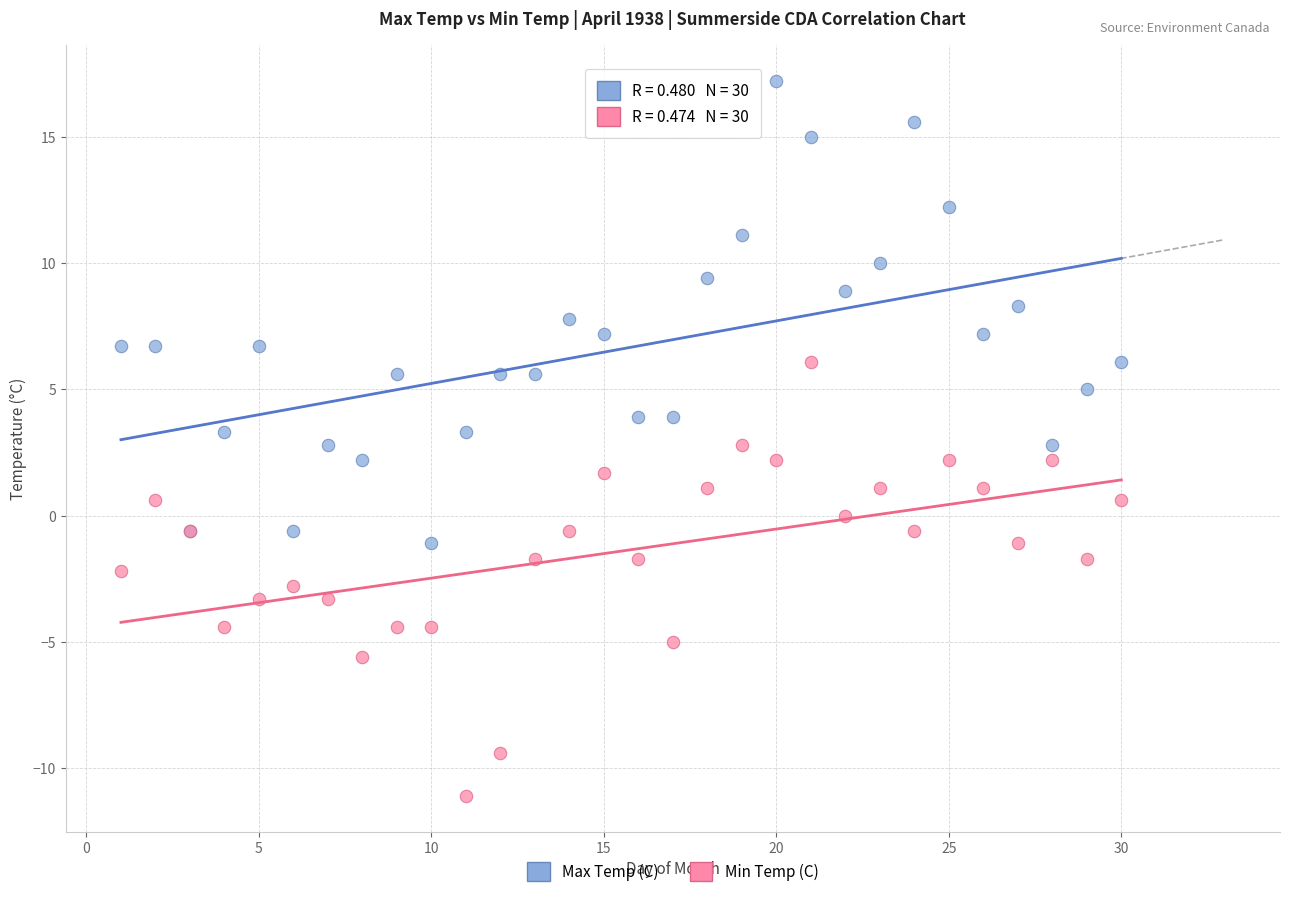

Which series reaches the minimum Y coordinate?

Min Temp (C)